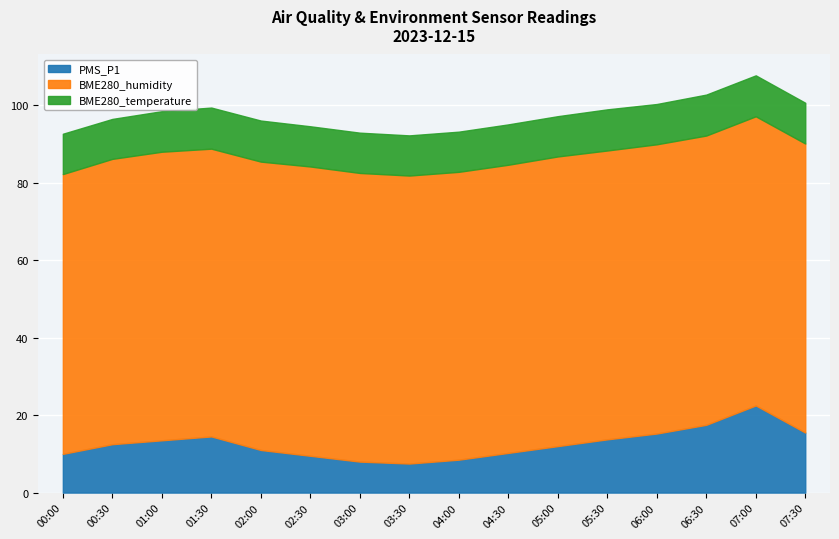

What are all the series names shown in the legend?

PMS_P1, BME280_humidity, BME280_temperature